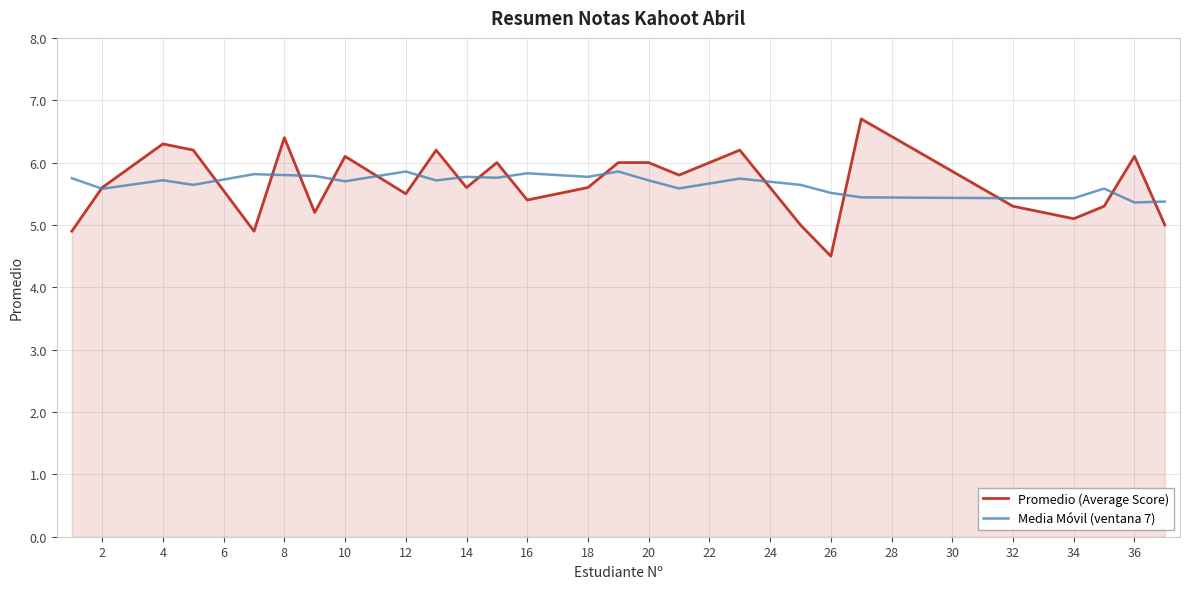

Which series has the largest range (max minus min)?

Promedio (Average Score)